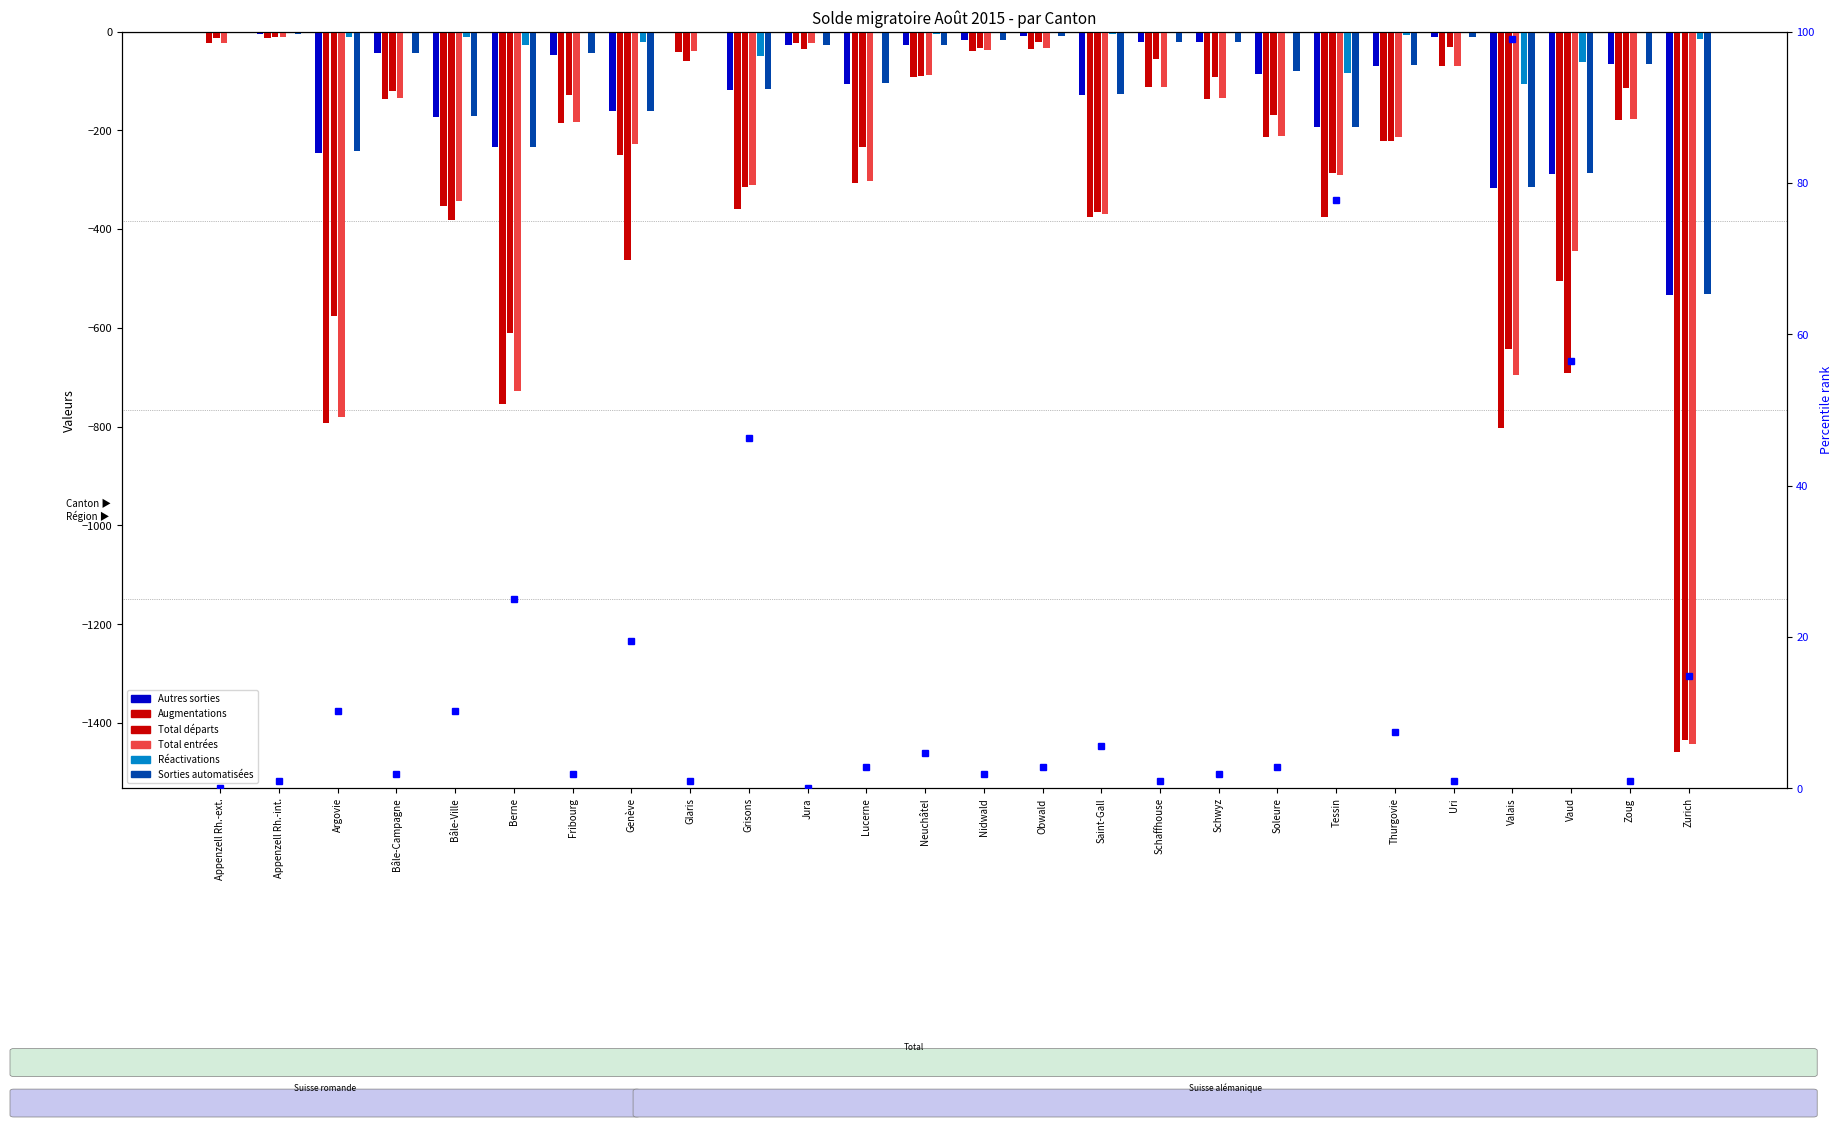

At which category is the sum across all series the highest?

Appenzell Rh.-int.